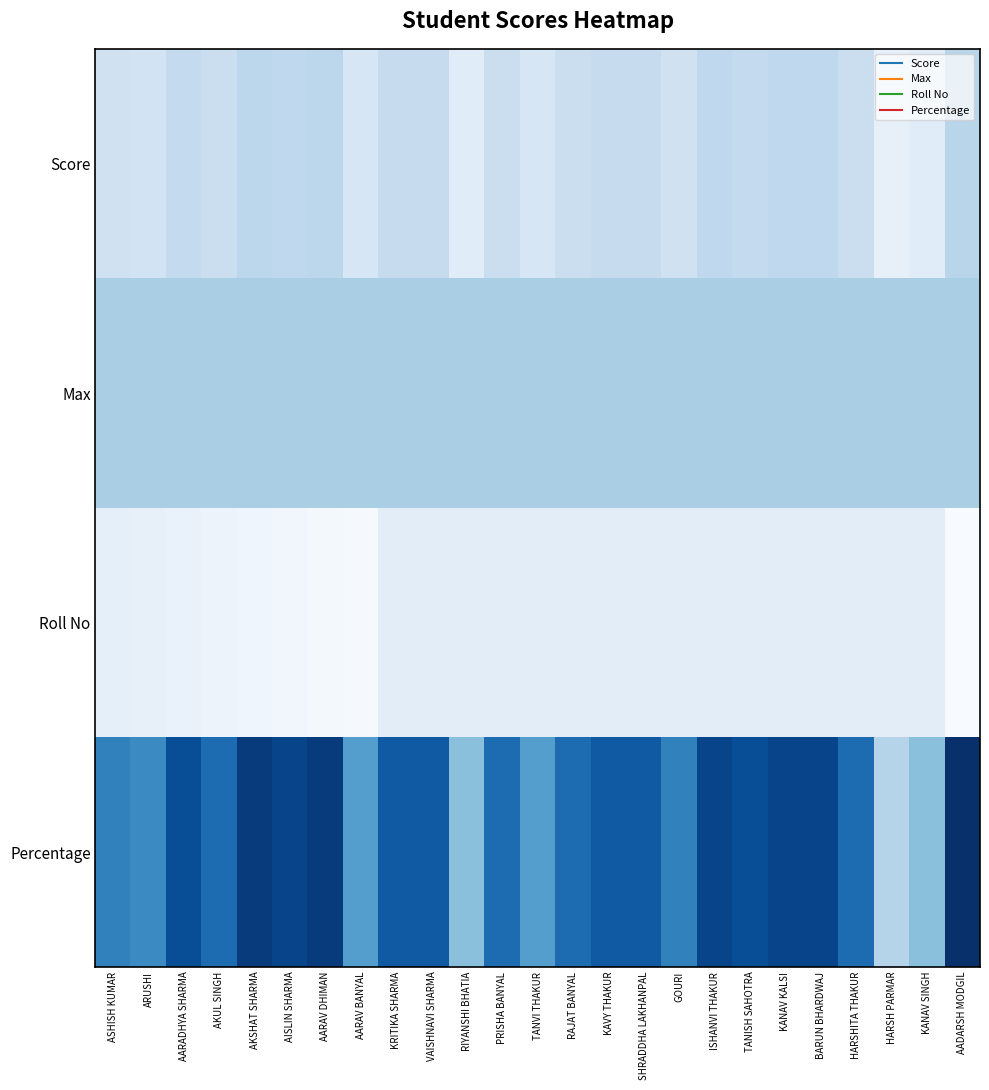

What is the spread (max minus min) of values at HARSHITA THAKUR?

57